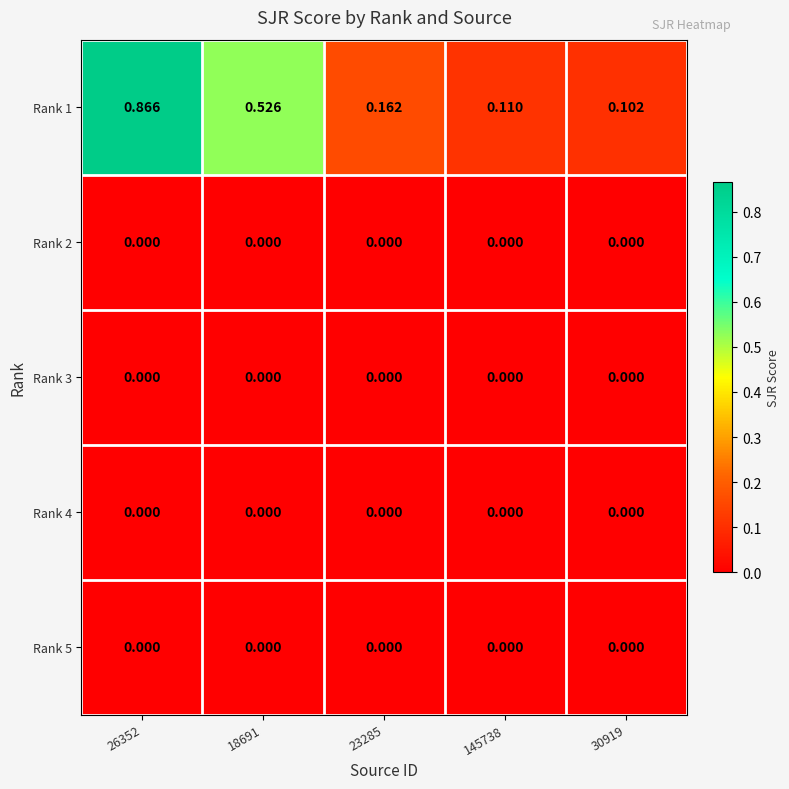

At which category is the sum across all series the highest?

26352